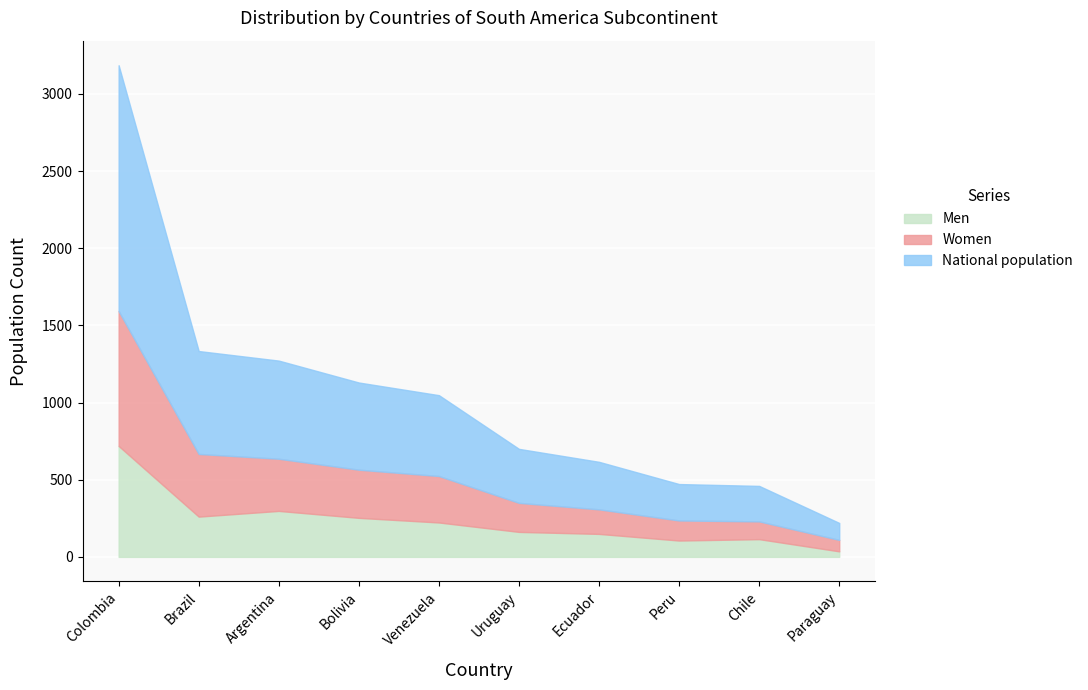

What is the difference between the highest and lowest values at Uruguay?

188